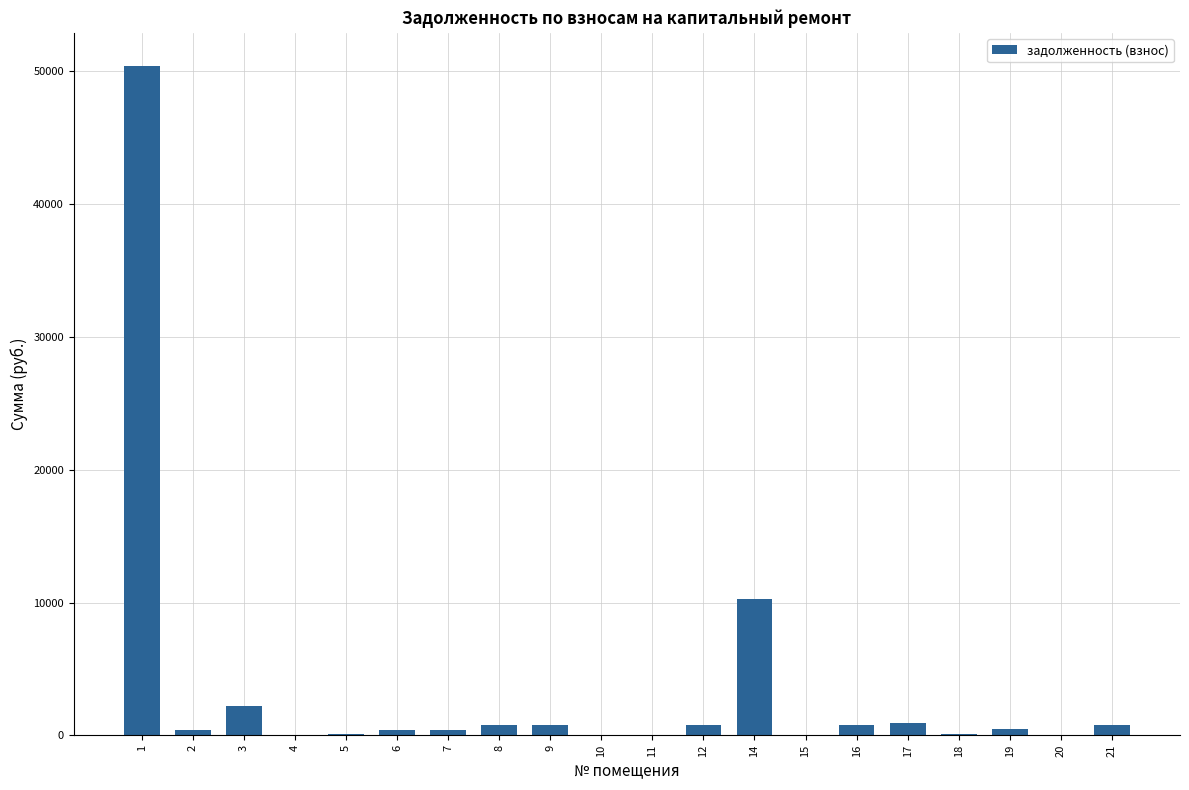

What is the sum of the values at 1 and 11?

50376.8